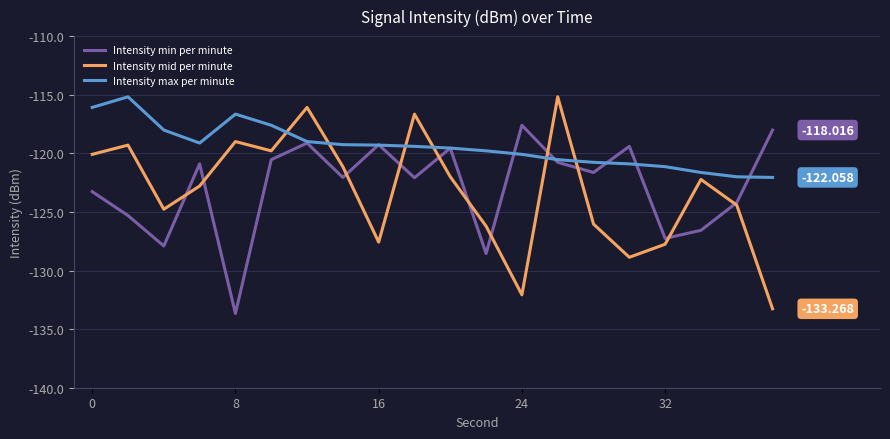

True or false: Intensity min per minute and Intensity max per minute cross at least once.

True